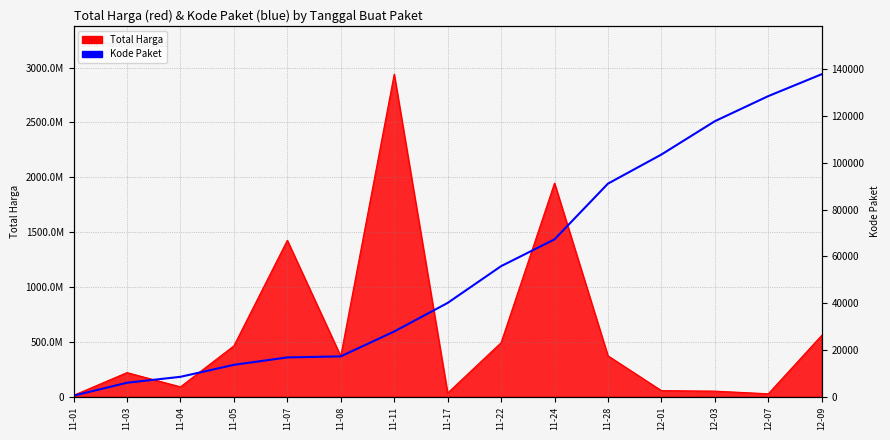

What is the label of the 9th point from the right?

11-11